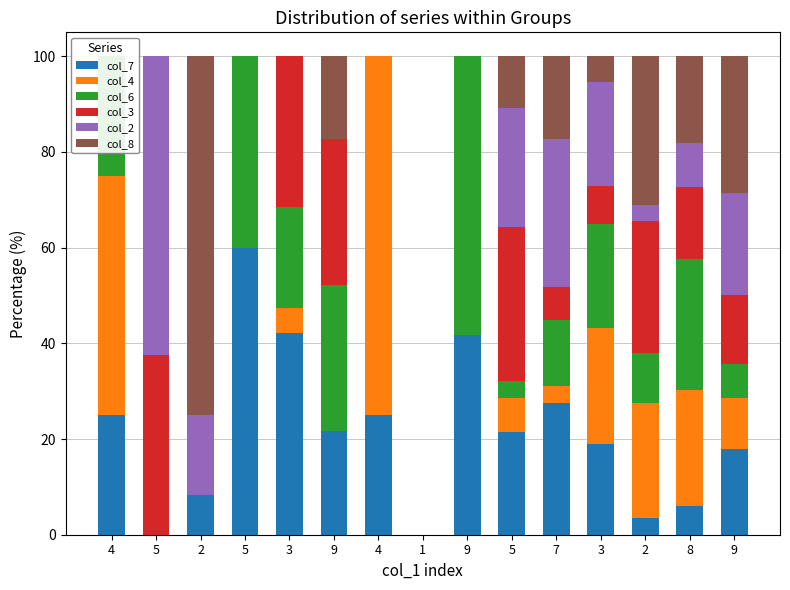

What is the difference between the highest and lowest values at 2?

75.0